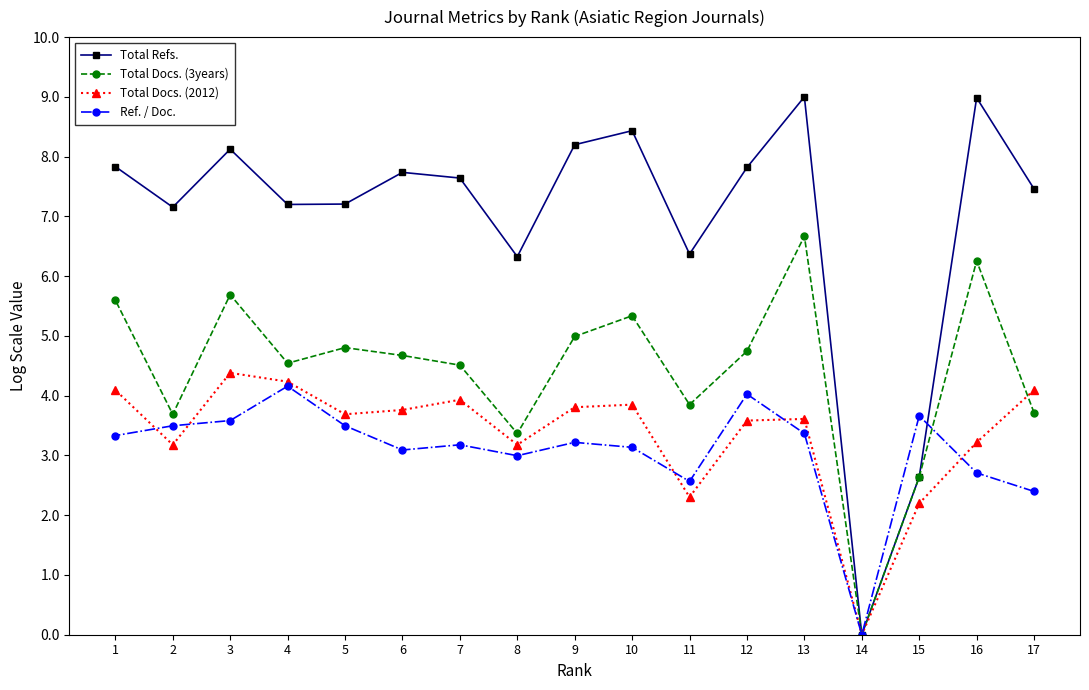

Is the value of Total Docs. (3years) at 6 greater than the value of Total Docs. (2012) at 11?

Yes